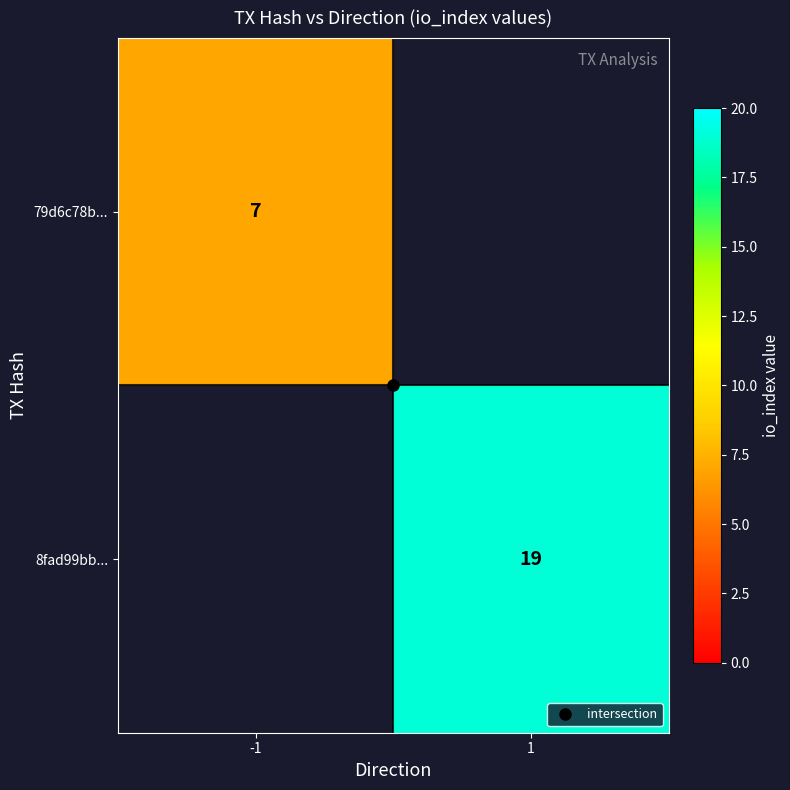

Between -1 and 1, which is larger?

1